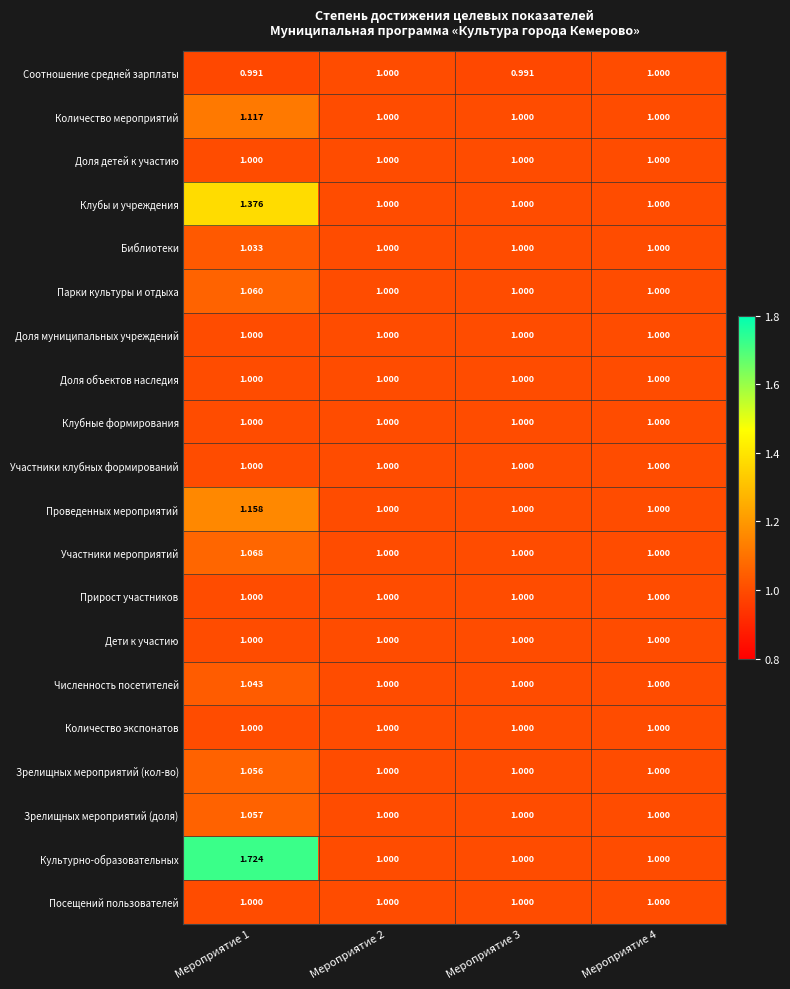

Which series has the largest total across all categories?

Культурно-образовательных